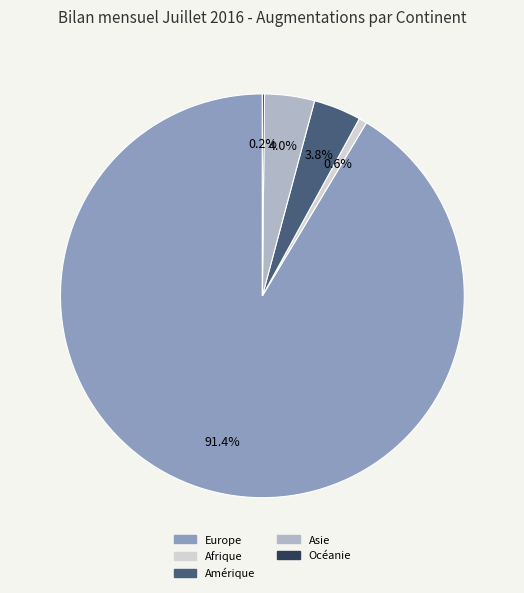

Which has a higher value, Amérique or Afrique?

Amérique